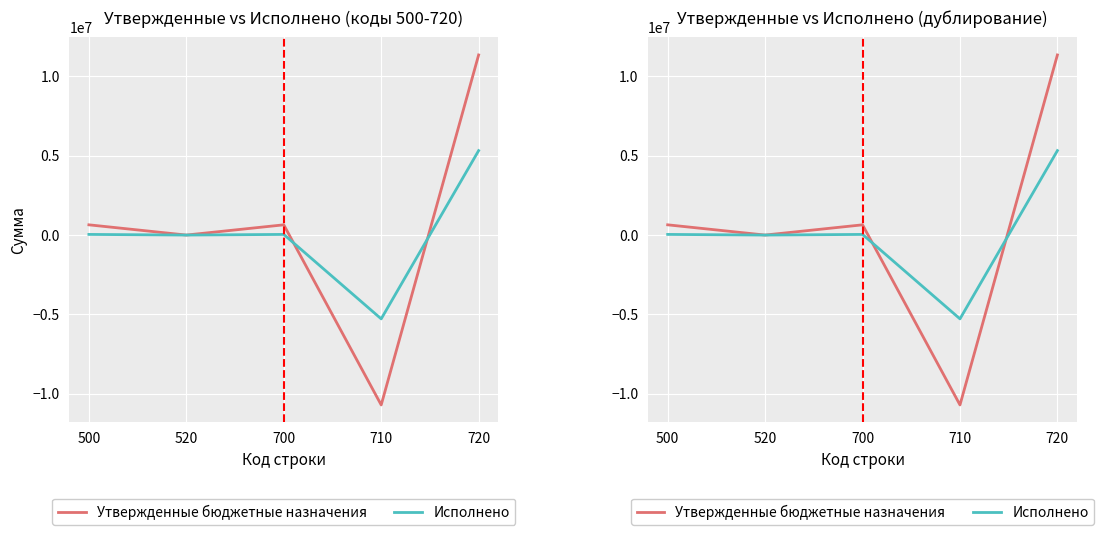

Which series has the largest total across all categories?

Утвержденные бюджетные назначения